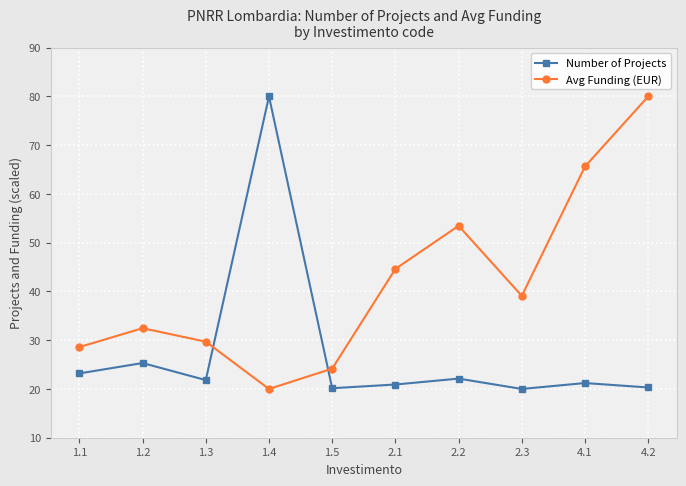

The Avg Funding (EUR) series shows 20.2 at 2.1. True or false?

False